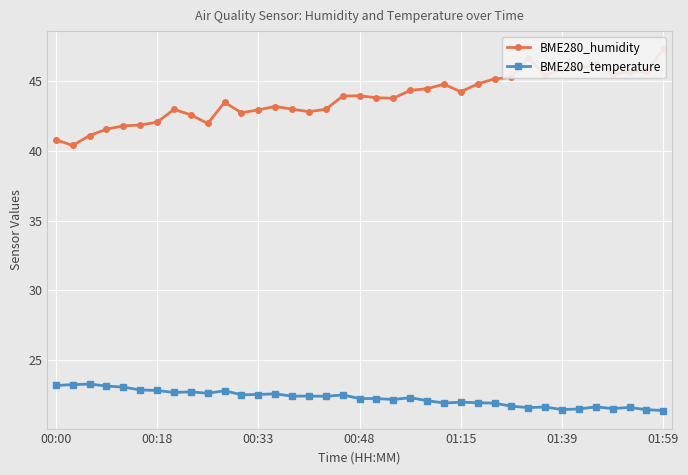

Where does the BME280_temperature series first go above 22?

00:00